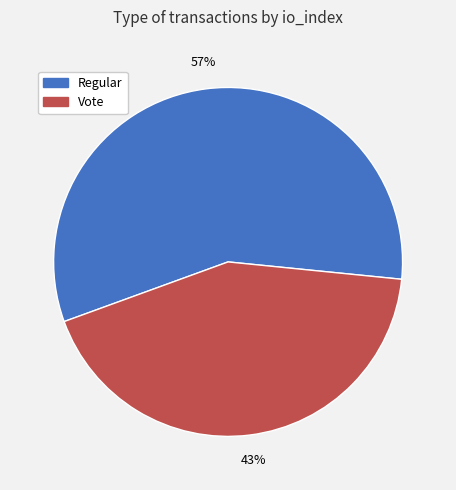

How many segments does this pie chart have?

2